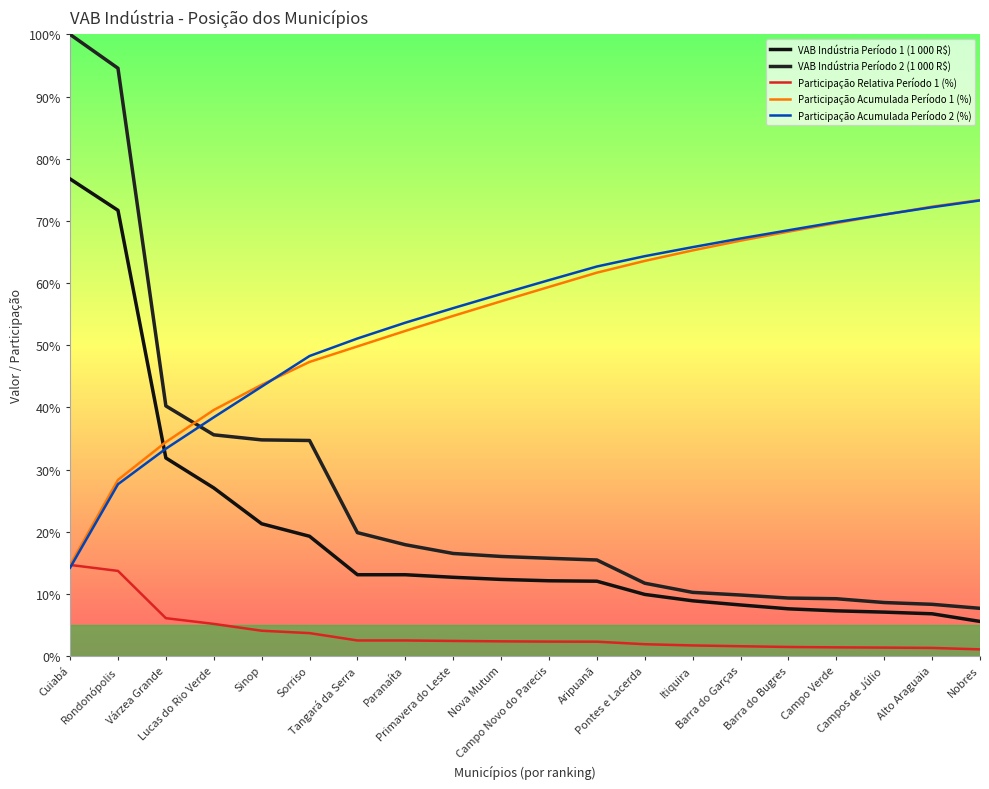

What is the value of the Participação Acumulada Período 2 (%) point at the 10th from the left?

58.2